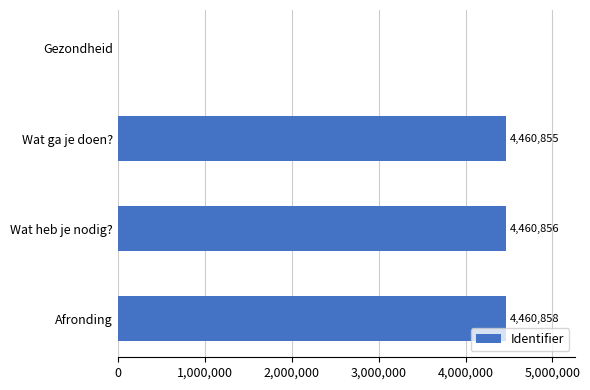

At which label is the value closest to 2230429?

Wat ga je doen?